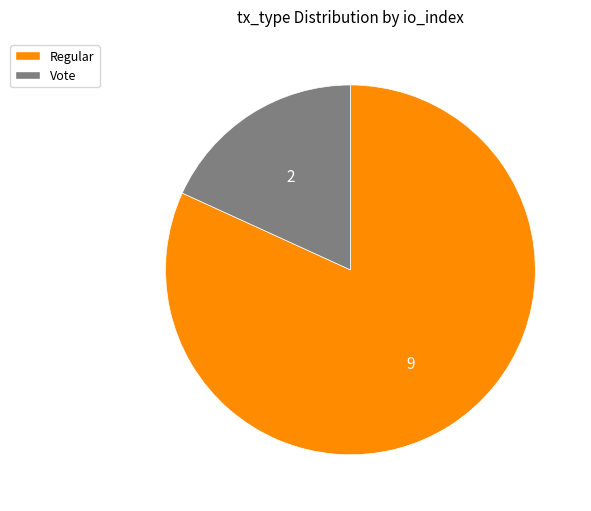

What is the majority slice?

Regular